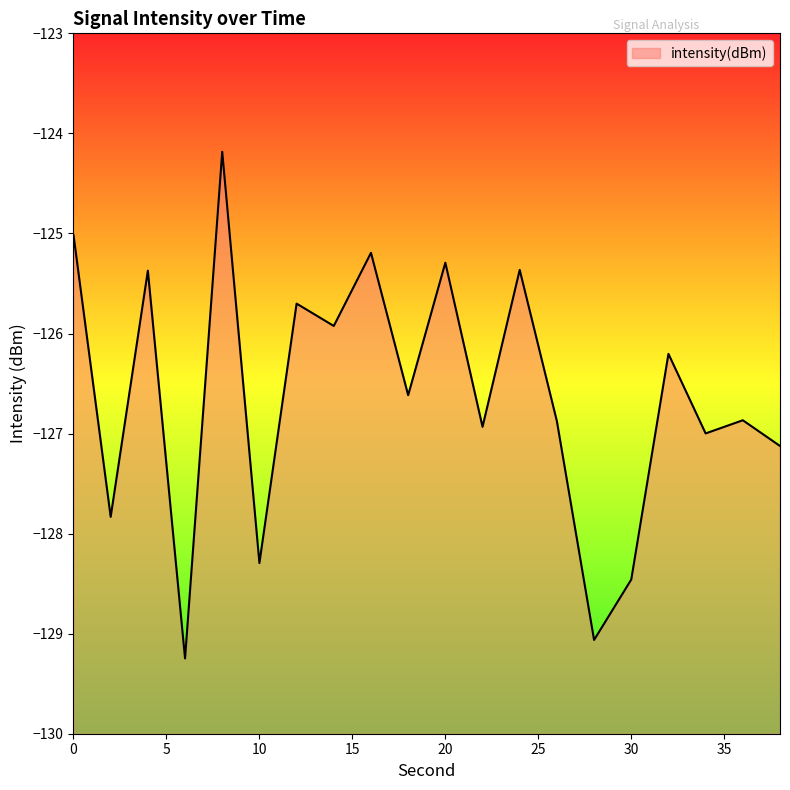

How many values exceed -126?

8